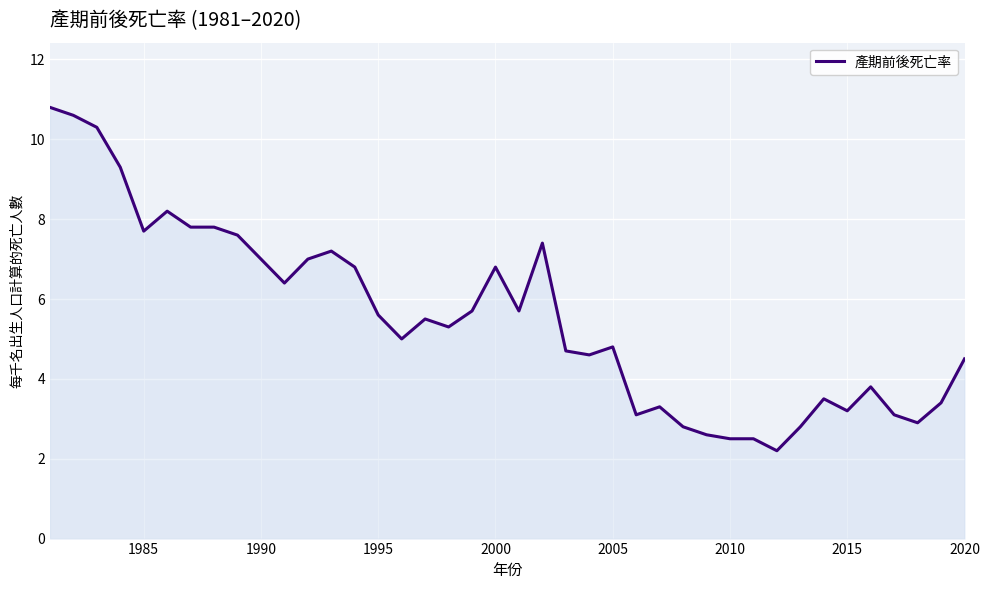

What is the maximum value shown in the chart?

10.8